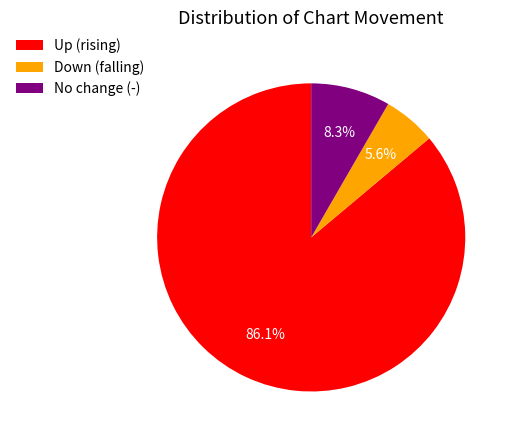

What portion of the pie excludes No change (-)?

91.7%